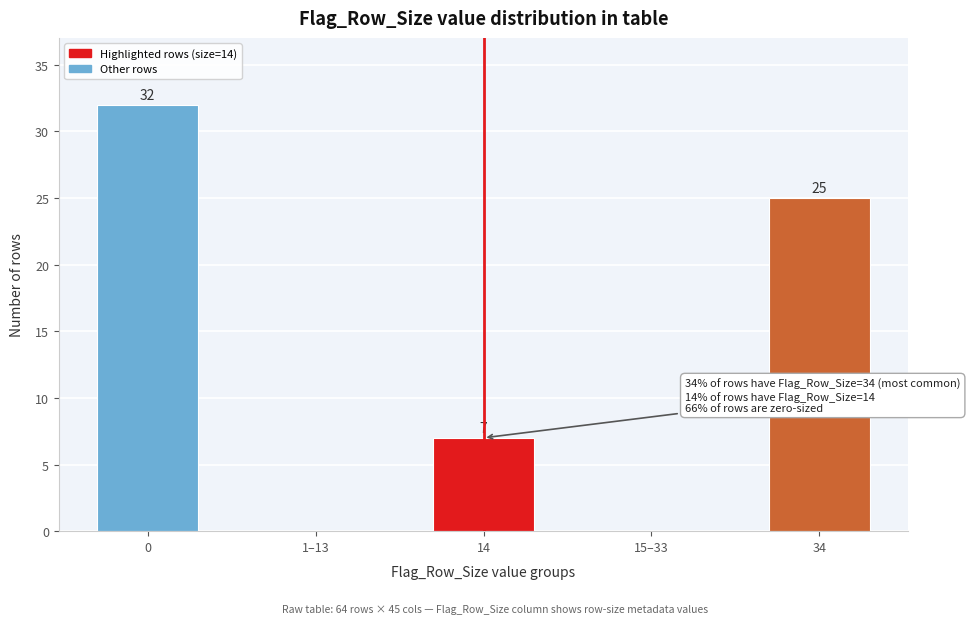

Reading left to right, what are all the values shown in this chart?

0=32	1–13=0	14=7	15–33=0	34=25